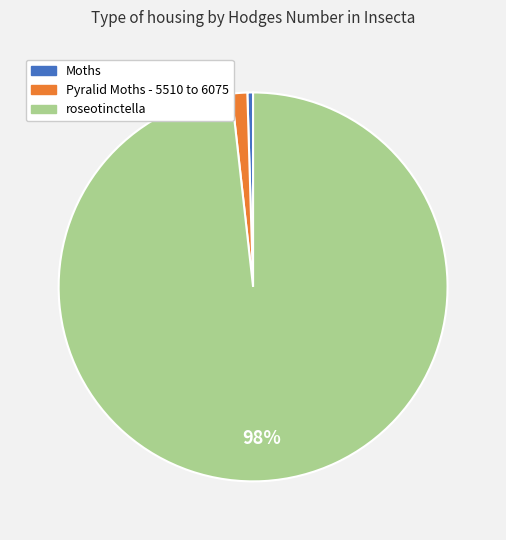

True or false: Pyralid Moths - 5510 to 6075 accounts for 13% of the total.

False